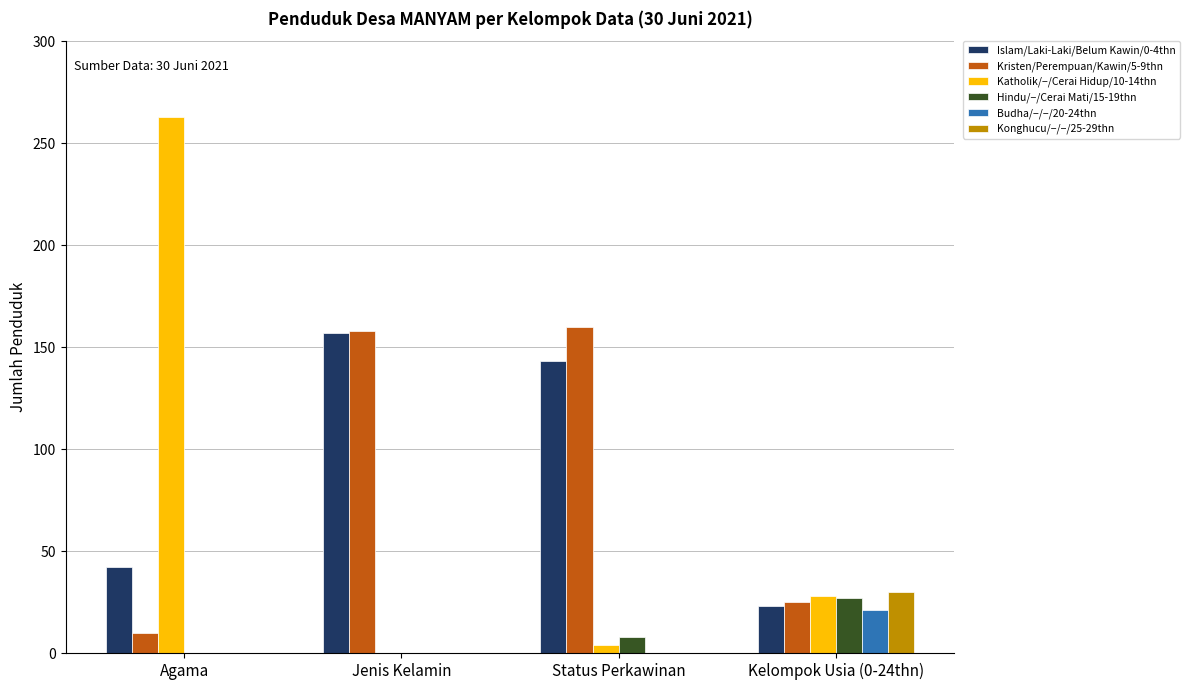

What is the sum of all Hindu/−/Cerai Mati/15-19thn values?

35